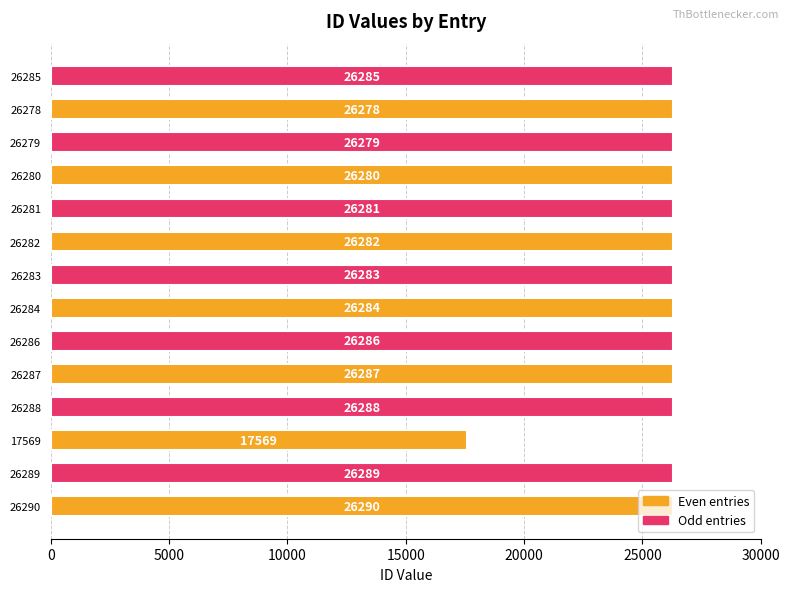

Approximately how many times larger is the value at 26280 compared to 26289?

1.0